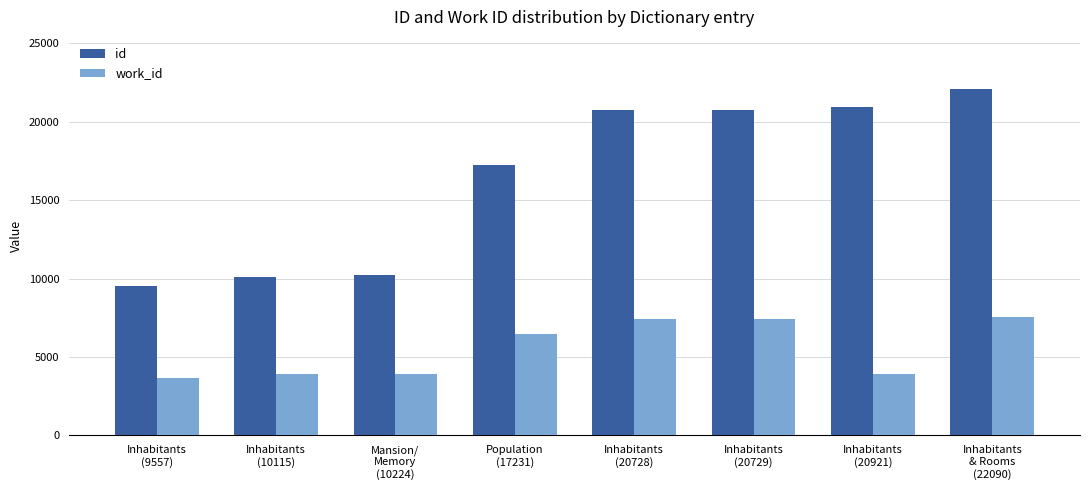

Does the chart contain any negative values?

No